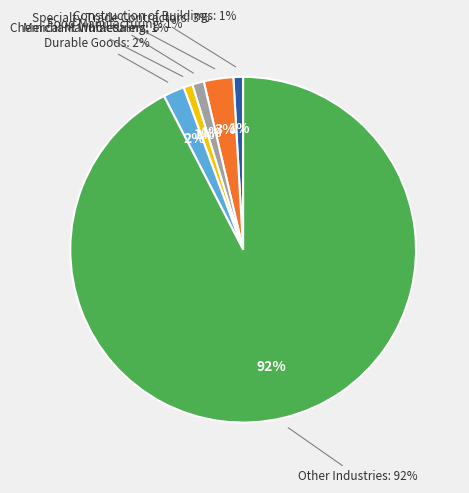

What is the ratio of the value at Construction of Buildings to the value at Food Manufacturing?

0.8